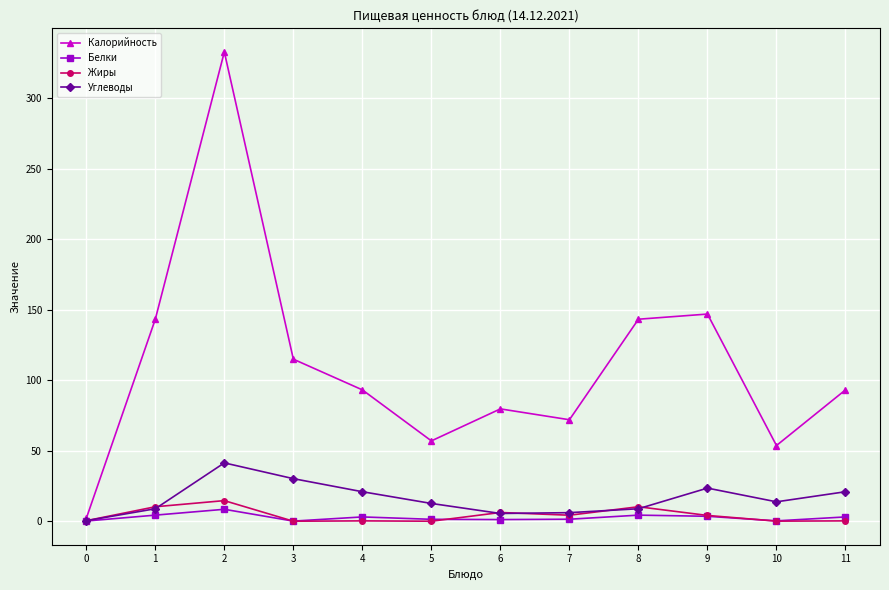

True or false: Углеводы has a value of 23.5 at 9.

True